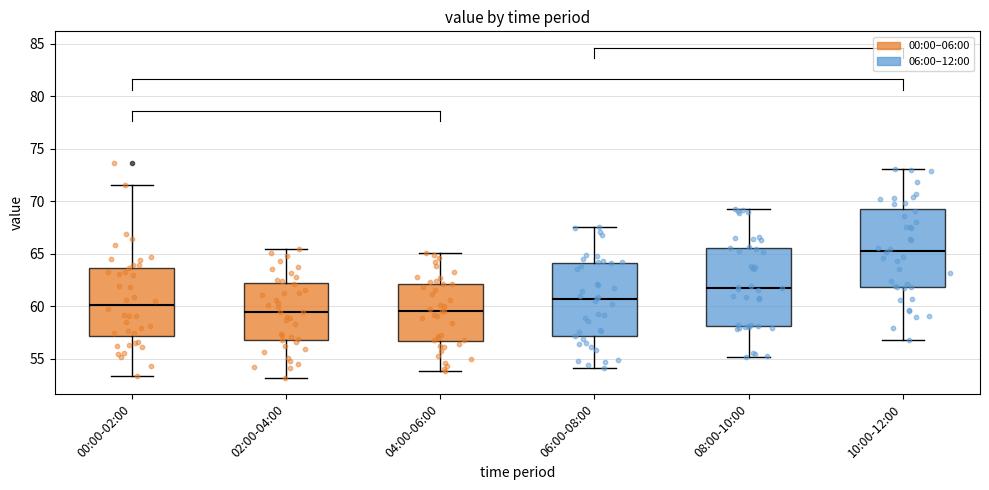

Where is the lower edge of the box for 00:00-02:00 on the y-axis? The values are not printed on the chart, so give them approximately, as read against the axis.

57.0